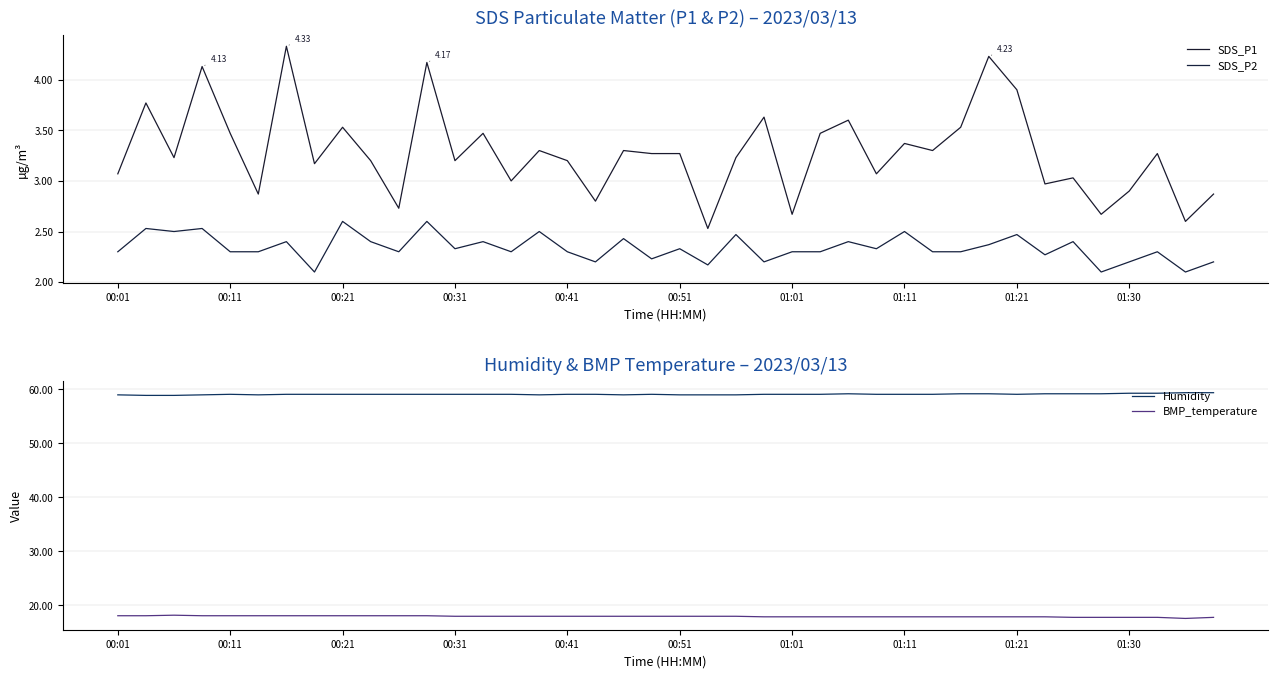

Which series has the widest spread of values?

SDS_P1